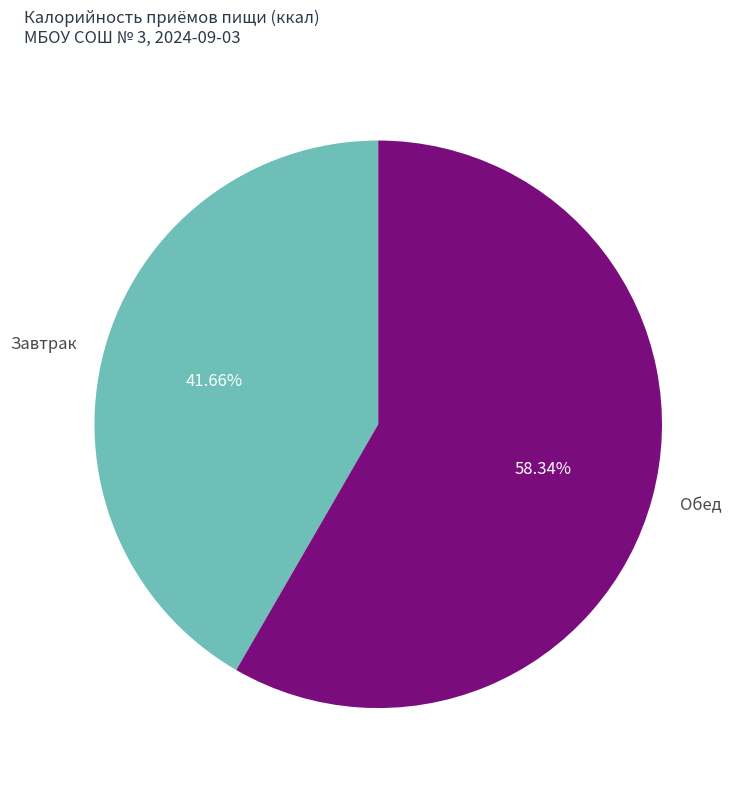

How many slices are in this pie chart?

2